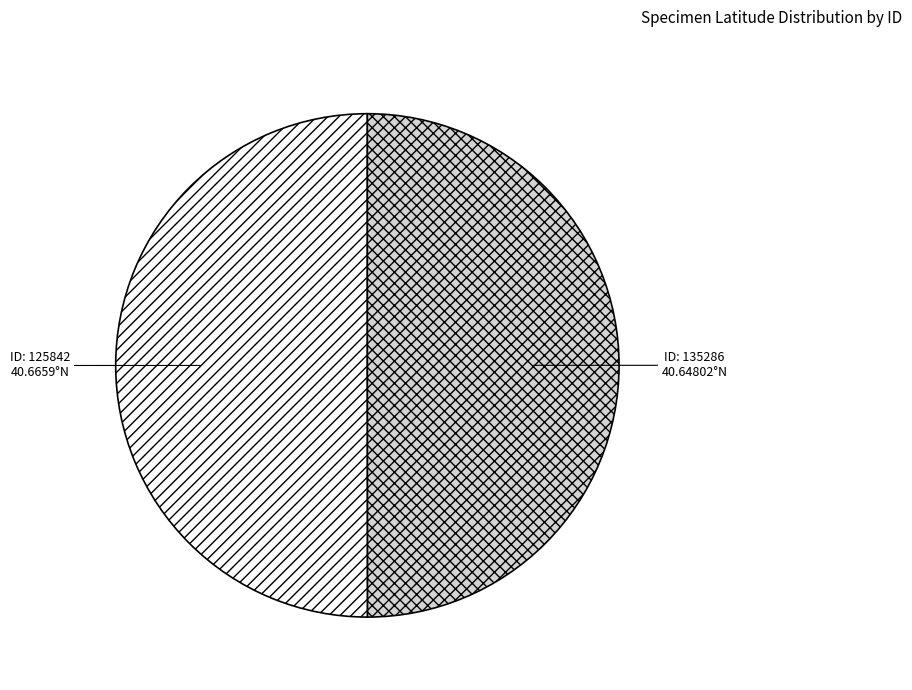

How many slices are in this pie chart?

2